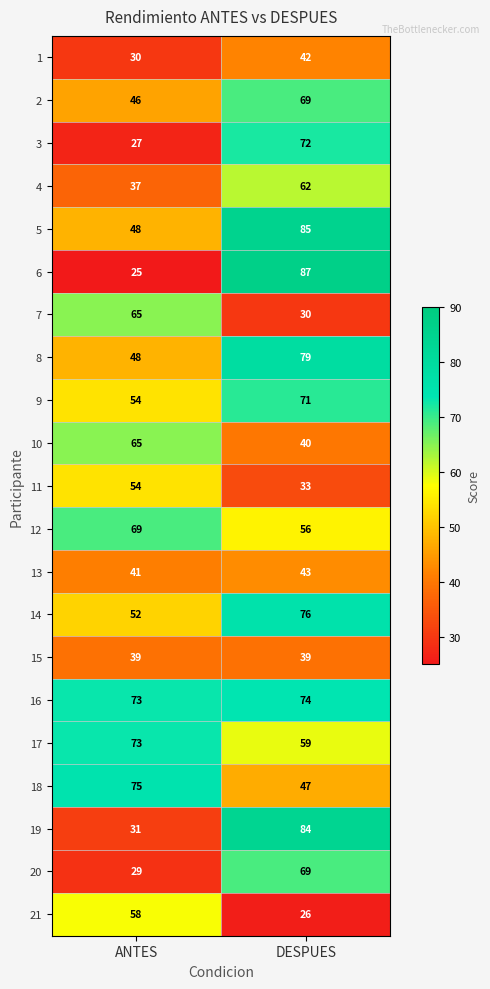

Read the 11 value at DESPUES, to the nearest 10.

30